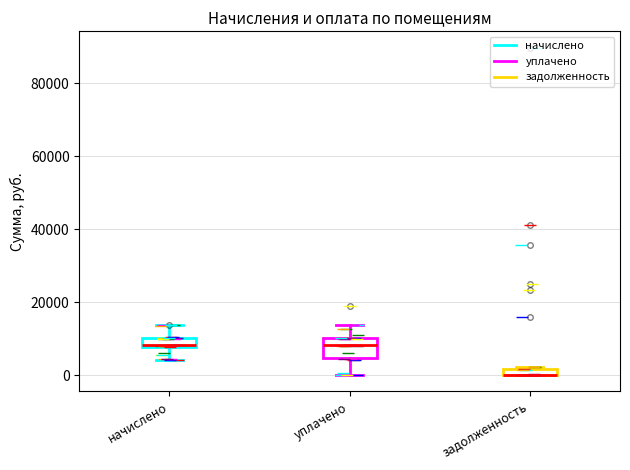

Where is the upper edge of the box for начислено on the y-axis? The values are not printed on the chart, so give them approximately, as read against the axis.

10000